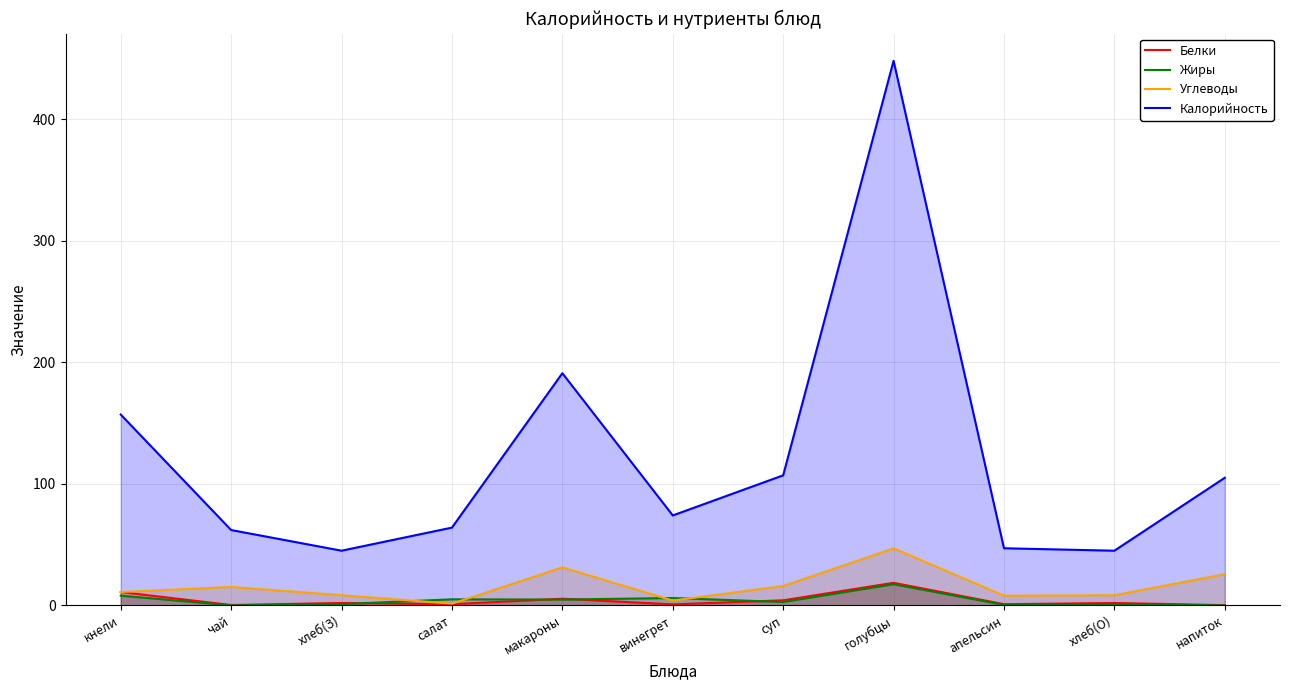

What is the label of the 6th point from the left?

винегрет